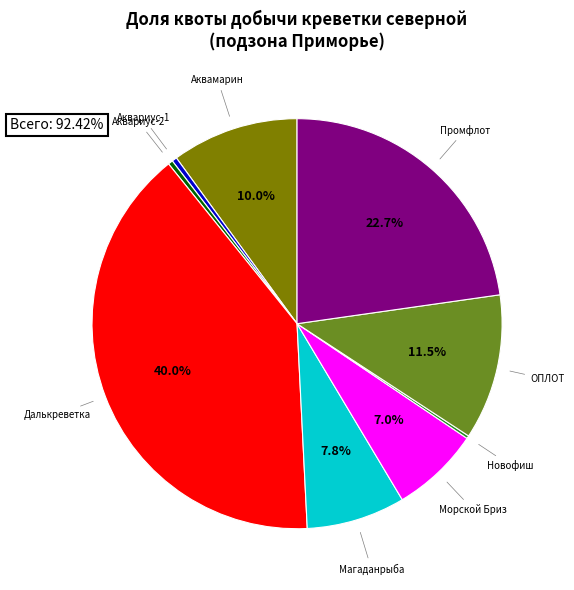

Is there any slice that represents more than half of the pie?

No